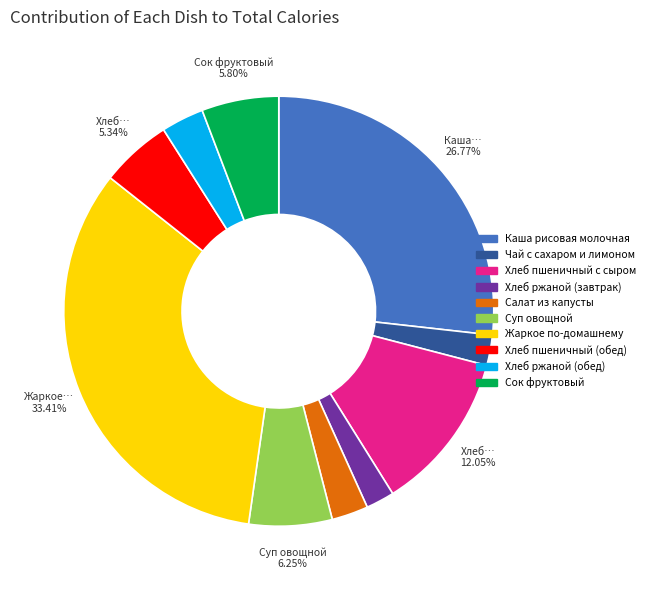

To the nearest percent, what is the difference between the largest and smallest slice percentages?

31%